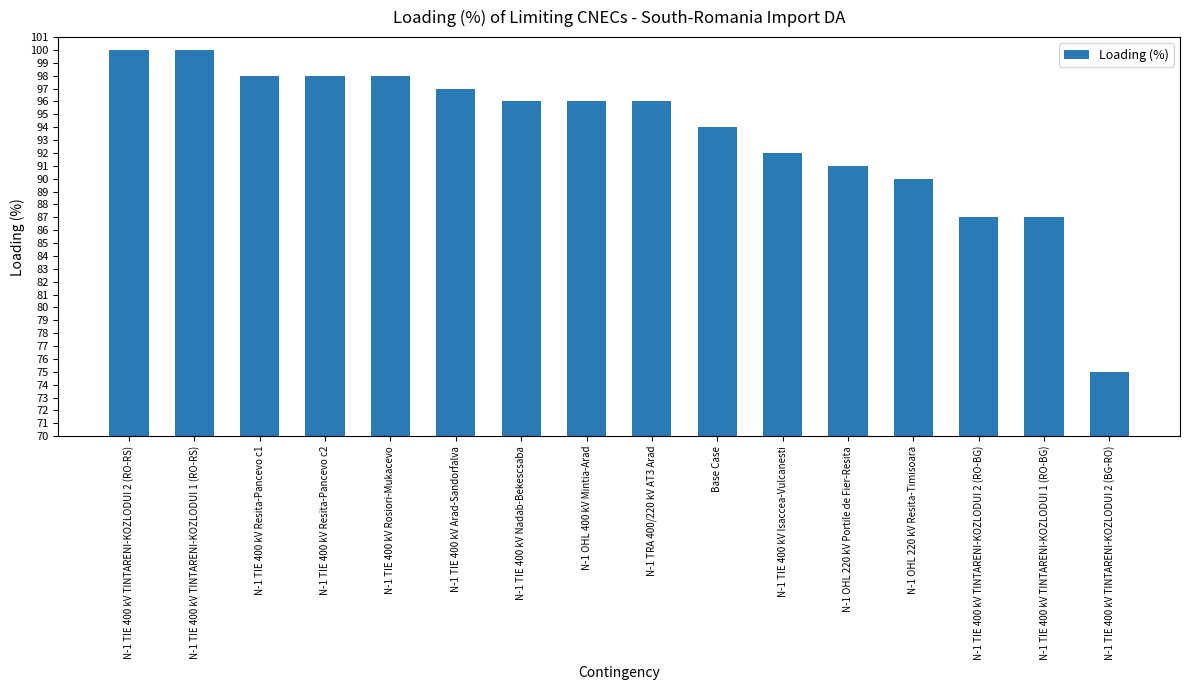

What is the greatest value displayed?

100